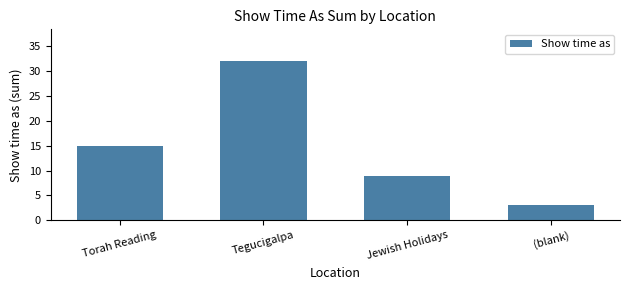

What is the difference between the values at Torah Reading and Tegucigalpa?

17